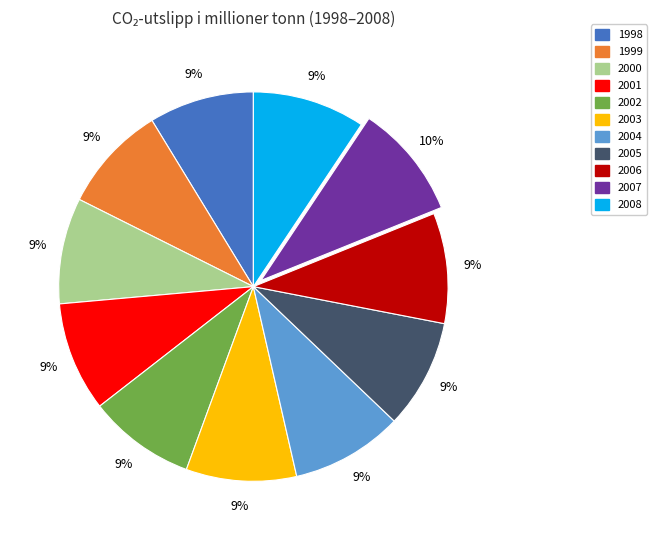

How many segments does this pie chart have?

11